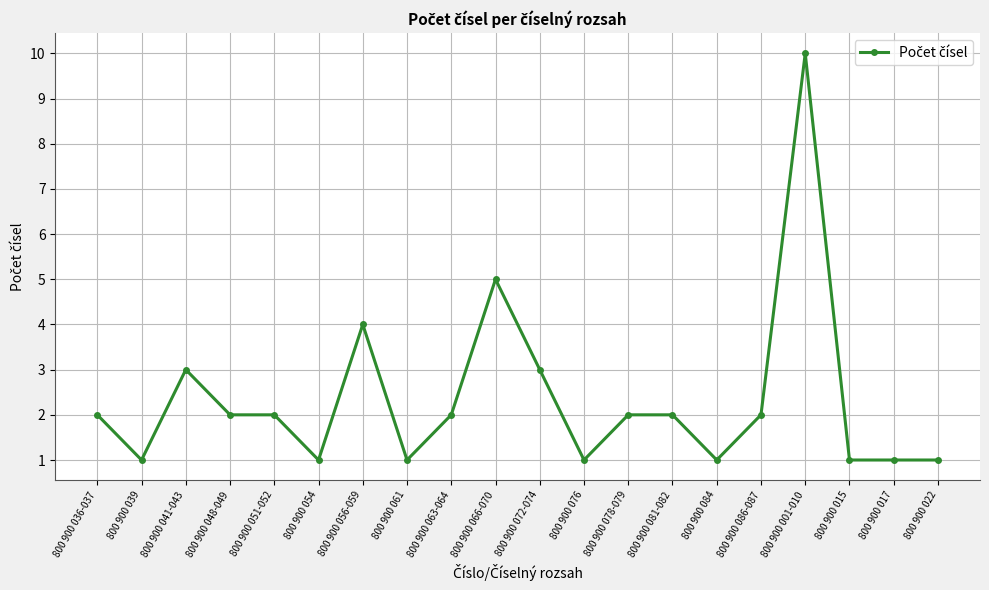

Reading right to left, extract all data points from this chart.

800 900 022=1	800 900 017=1	800 900 015=1	800 900 001-010=10	800 900 086-087=2	800 900 084=1	800 900 081-082=2	800 900 078-079=2	800 900 076=1	800 900 072-074=3	800 900 066-070=5	800 900 063-064=2	800 900 061=1	800 900 056-059=4	800 900 054=1	800 900 051-052=2	800 900 048-049=2	800 900 041-043=3	800 900 039=1	800 900 036-037=2